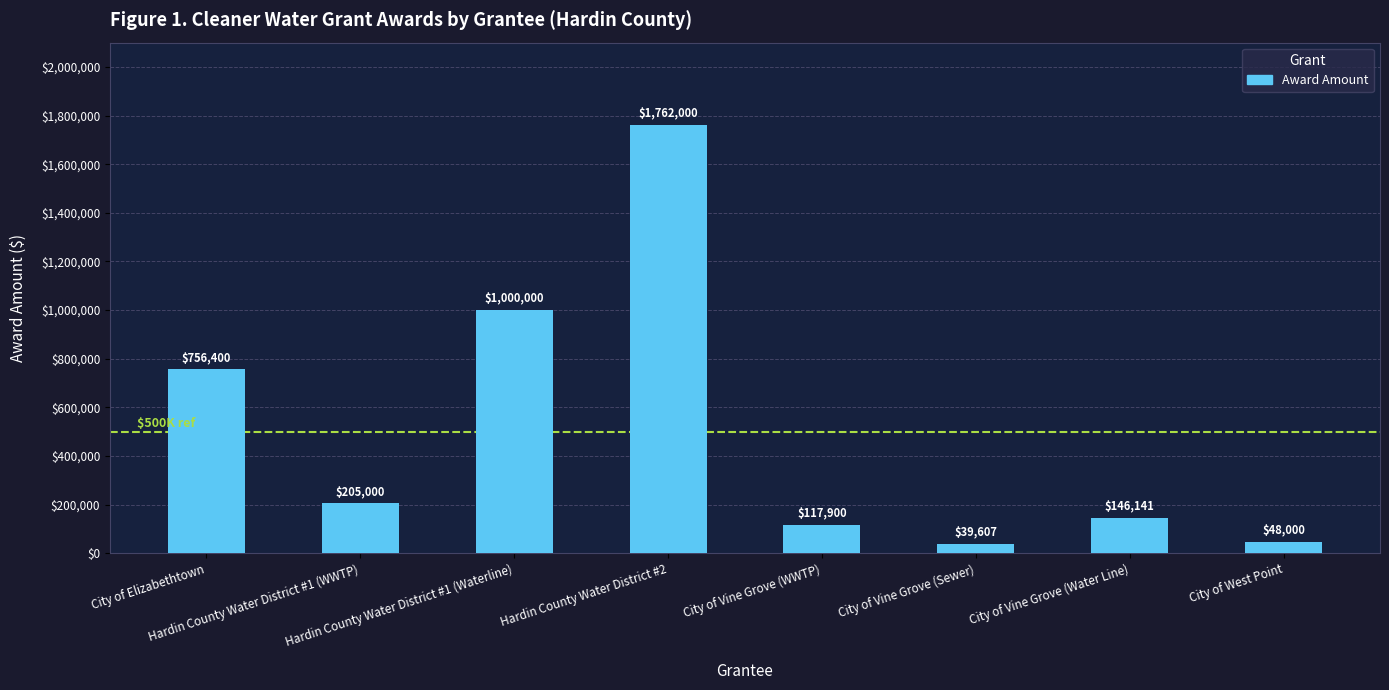

Between Hardin County Water District #2 and Hardin County Water District #1 (WWTP), which is larger?

Hardin County Water District #2